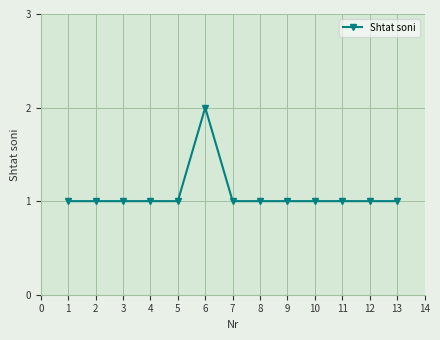

What is the sum of all values?

14